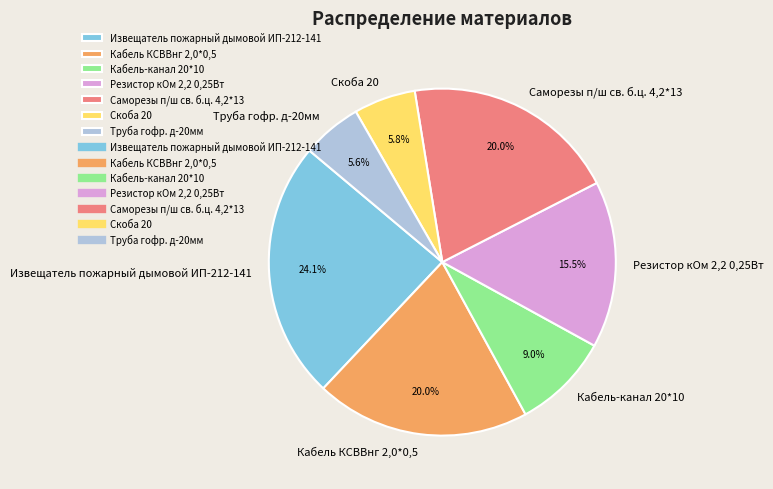

Does Резистор кОм 2,2 0,25Вт account for over 50% of the chart?

No